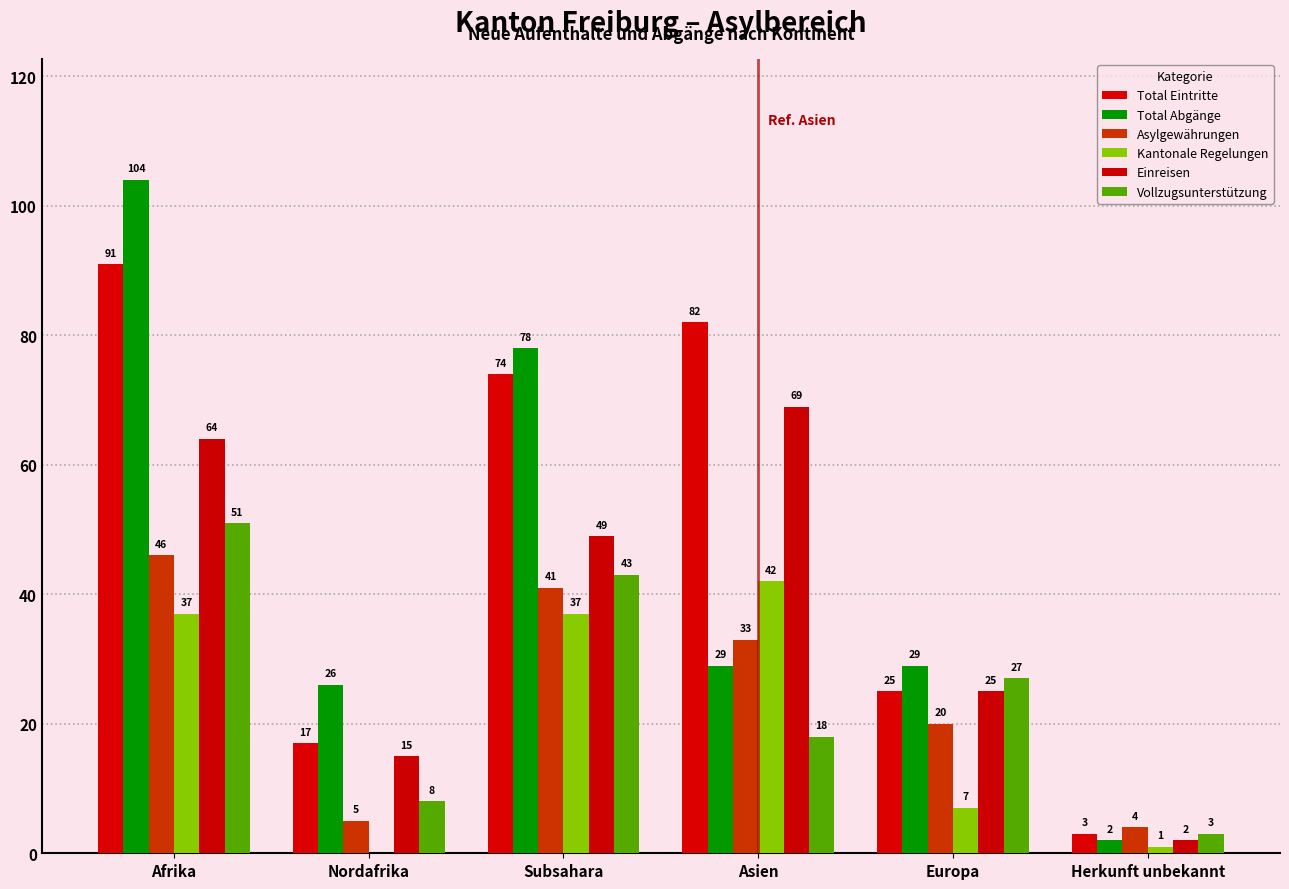

Which series has the widest spread of values?

Total Abgänge